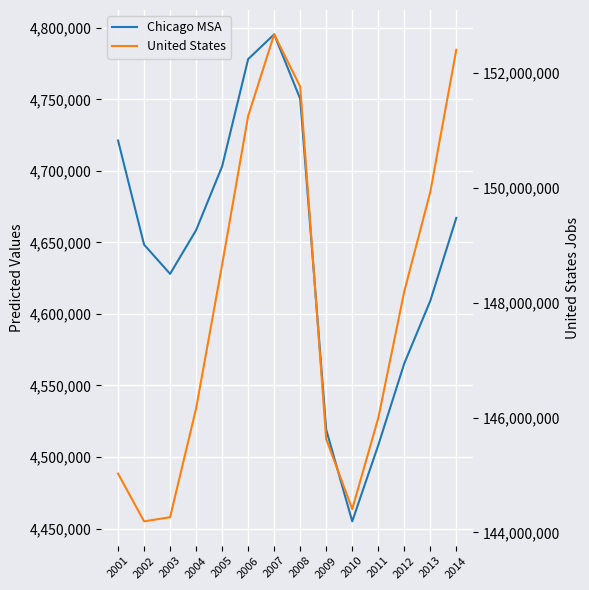

How many data points in United States are less than 148195263?

7